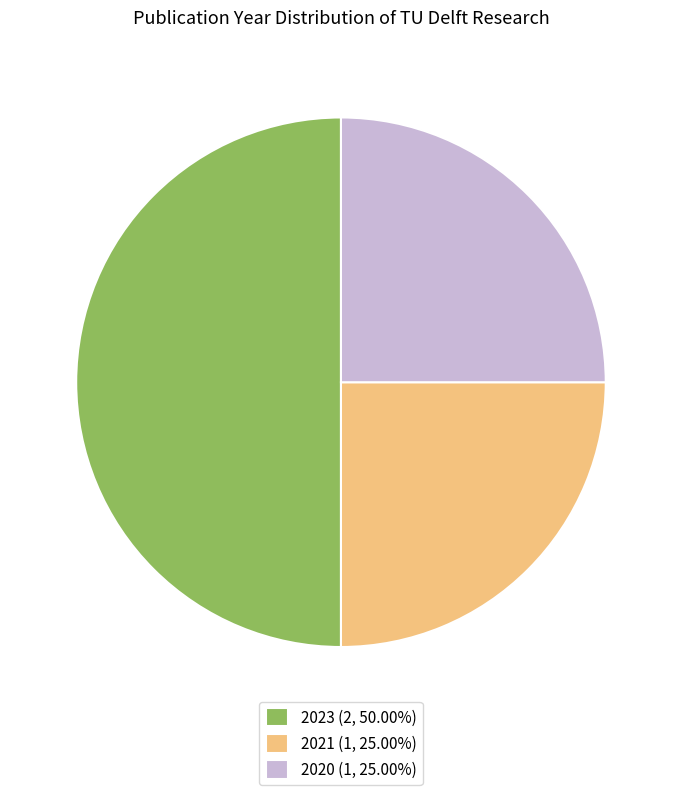

Approximately how many times larger is the value at 2023 (2, 50.00%) compared to 2020 (1, 25.00%)?

2.0